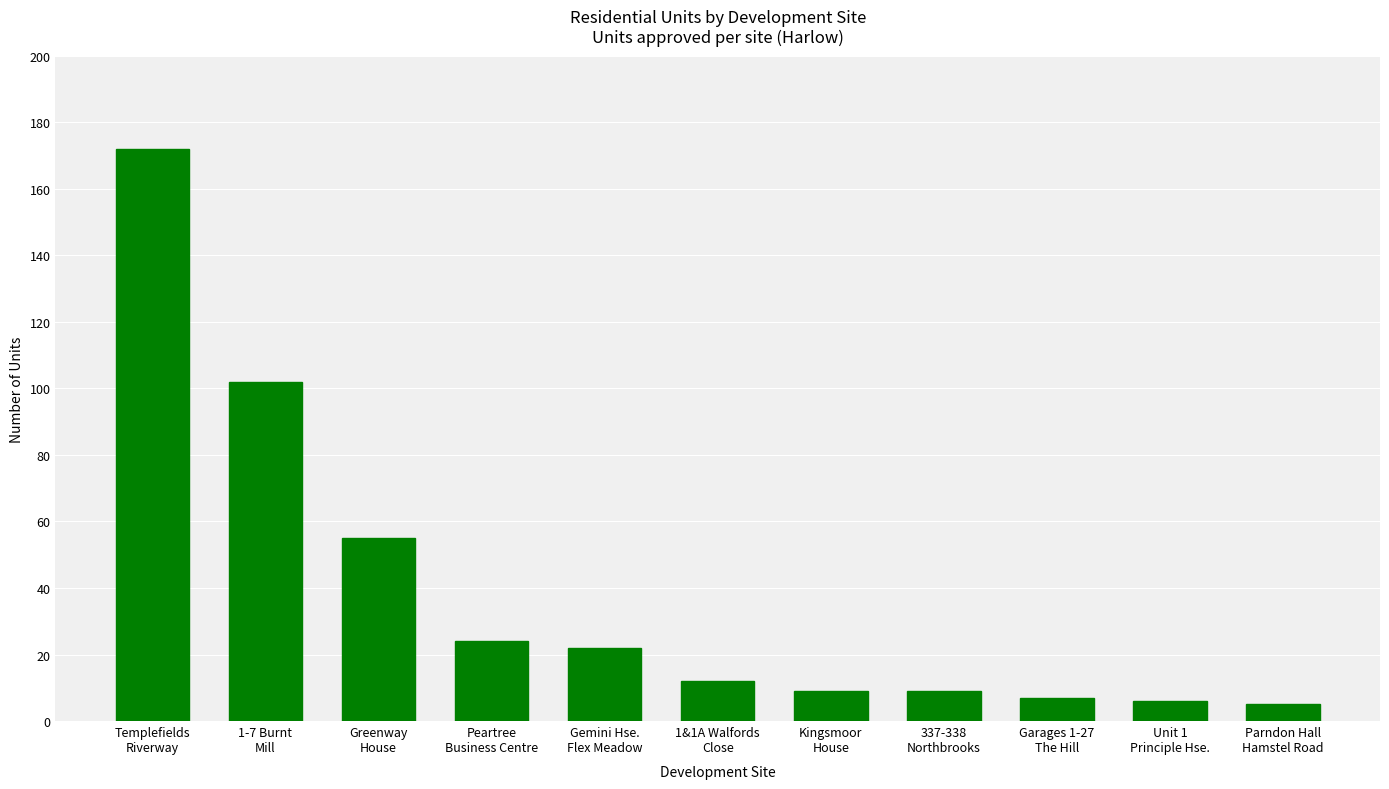

Count the number of data series in this chart.

1